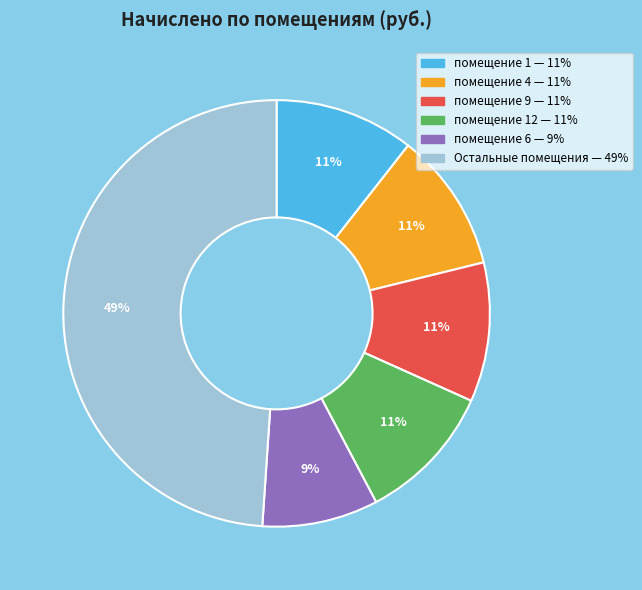

Does any single category account for the majority?

No